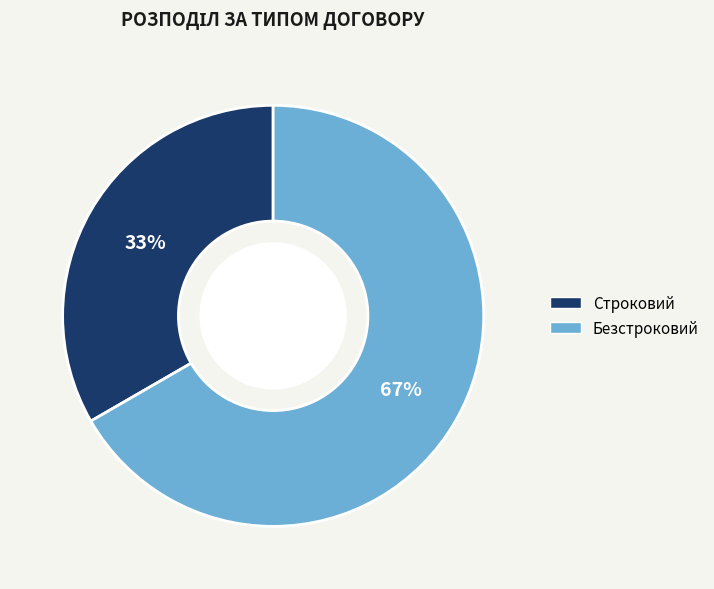

To the nearest percent, what is the combined percentage of Безстроковий and Строковий?

100%